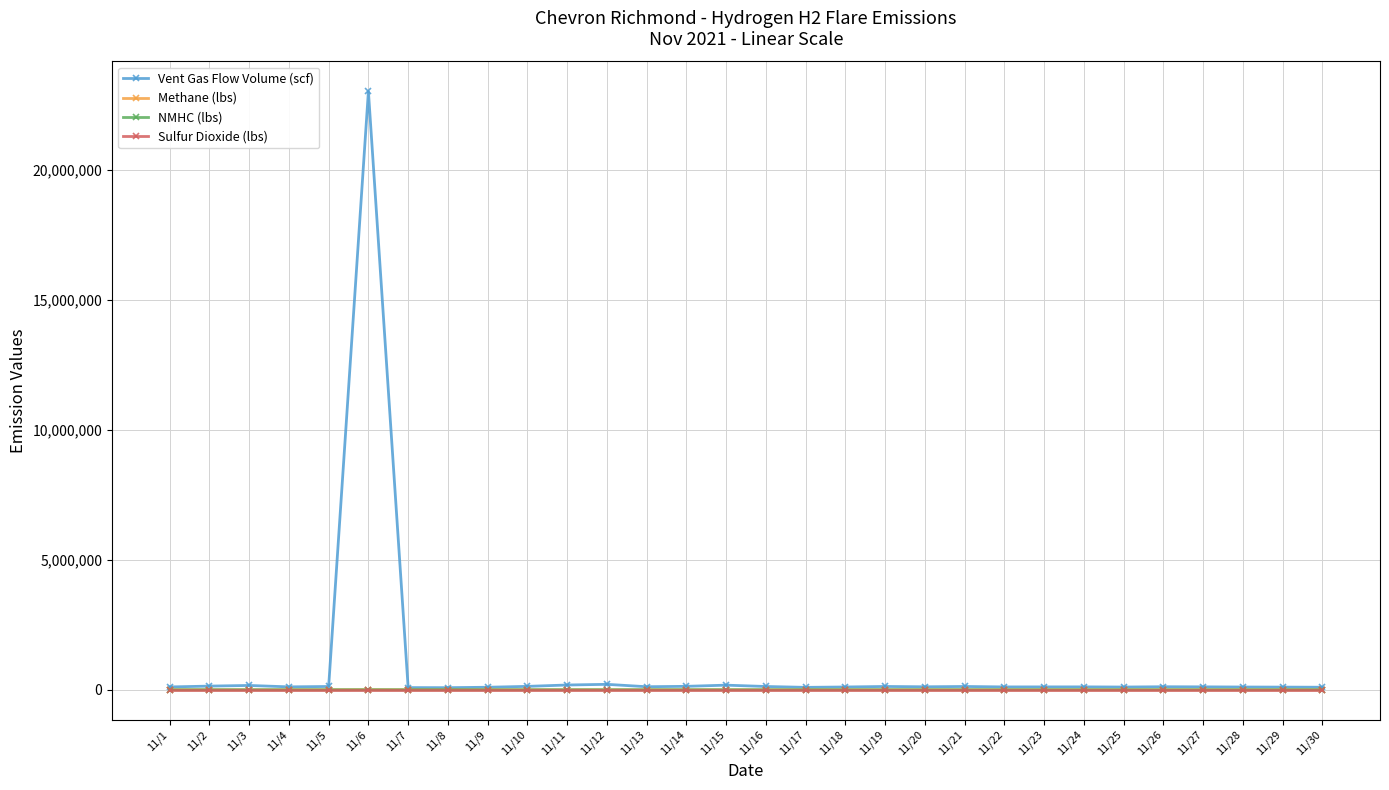

Which series has the widest spread of values?

Vent Gas Flow Volume (scf)